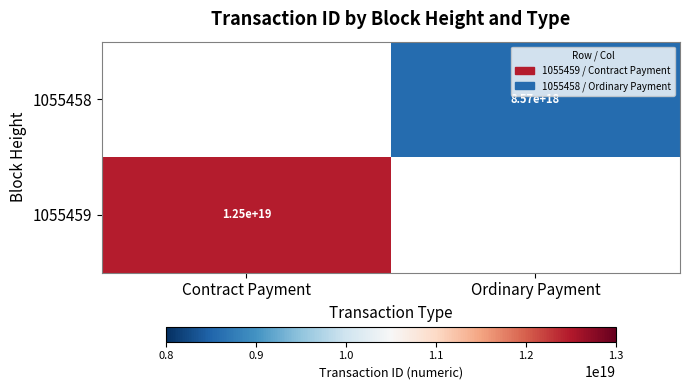

The 1055459 series shows 3192179386076143616 at Contract Payment. True or false?

False